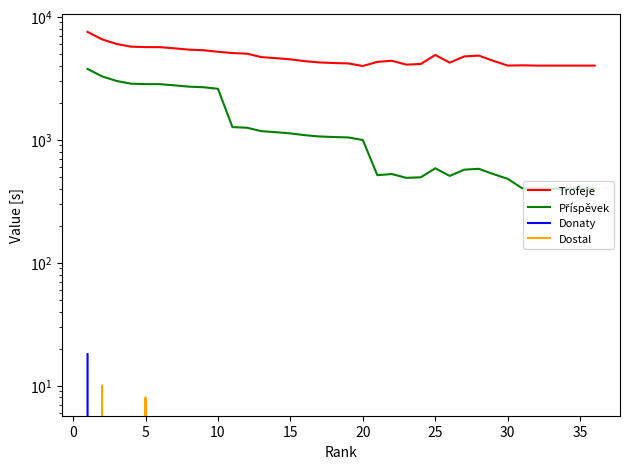

How many distinct data groups are displayed?

4